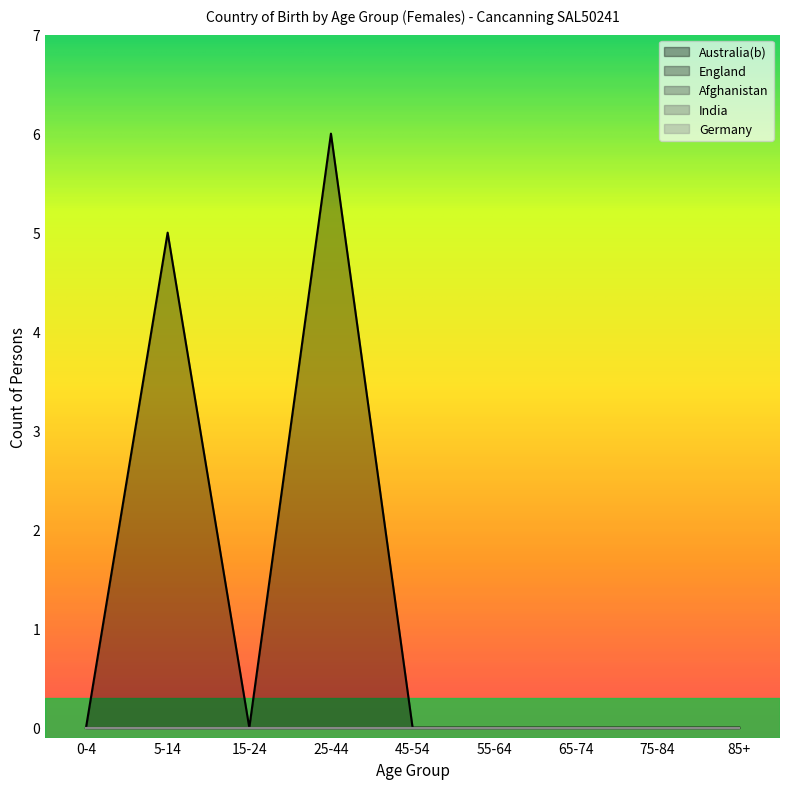

What is the label of the 6th point from the left?

55-64